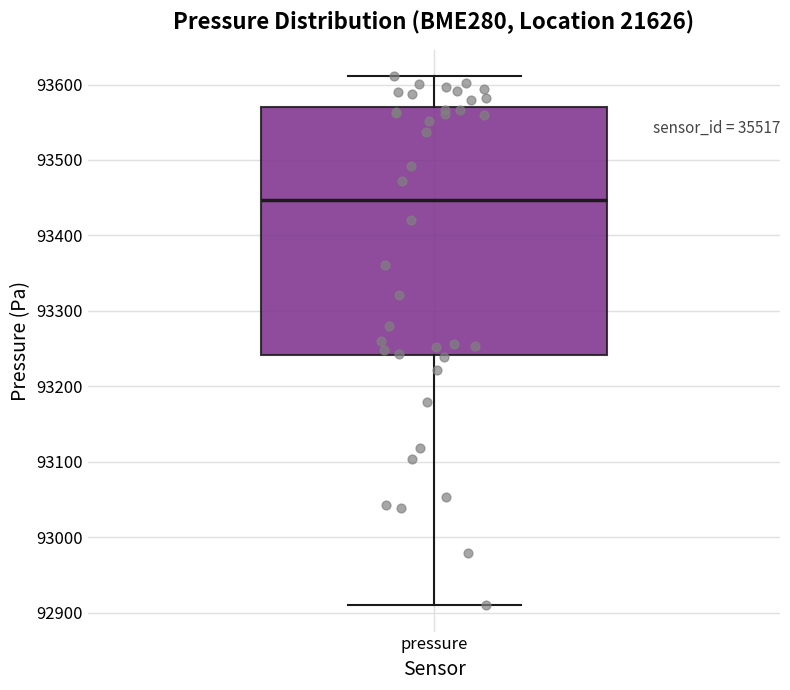

Where does the upper whisker of the box for pressure end on the y-axis? The values are not printed on the chart, so give them approximately, as read against the axis.

93610